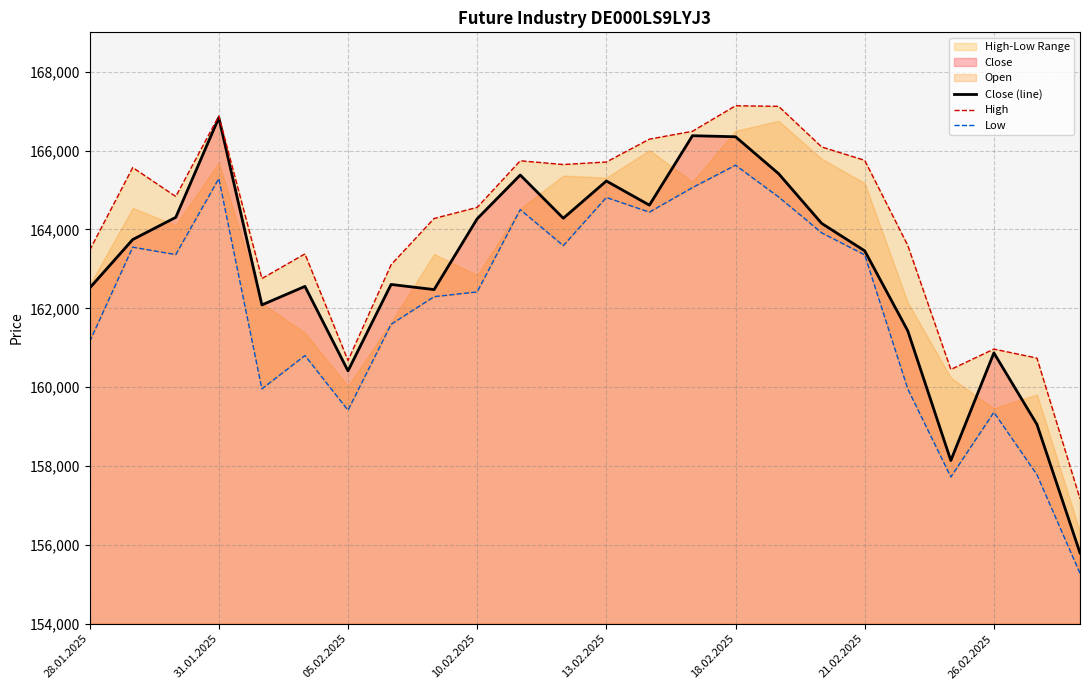

True or false: High has a value of 262084 at 8.

False